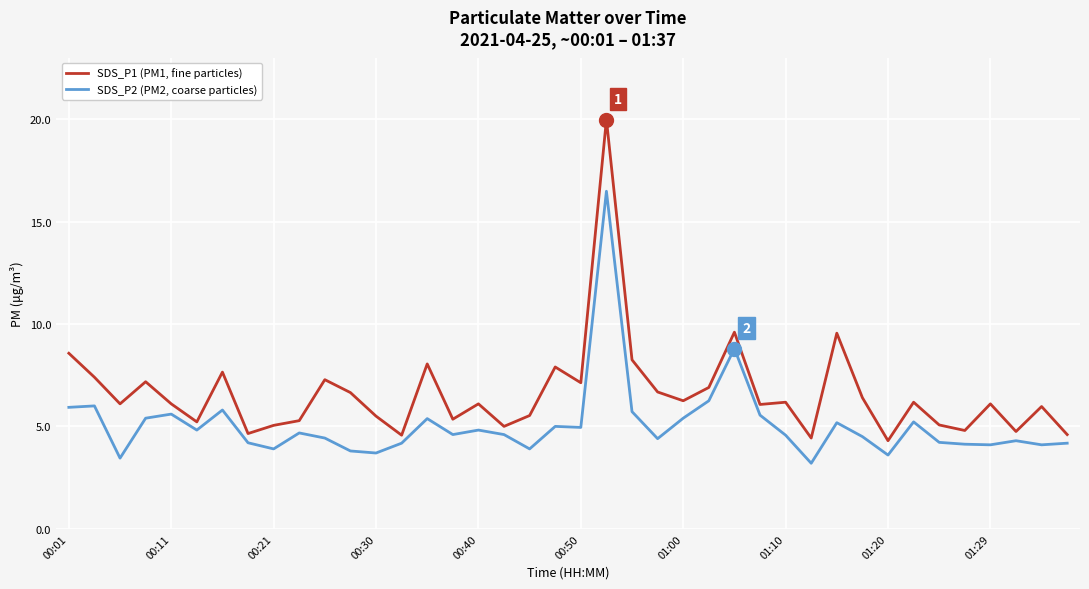

What is the difference between the maximum and minimum values in the SDS_P1 (PM1, fine particles) series?

15.7